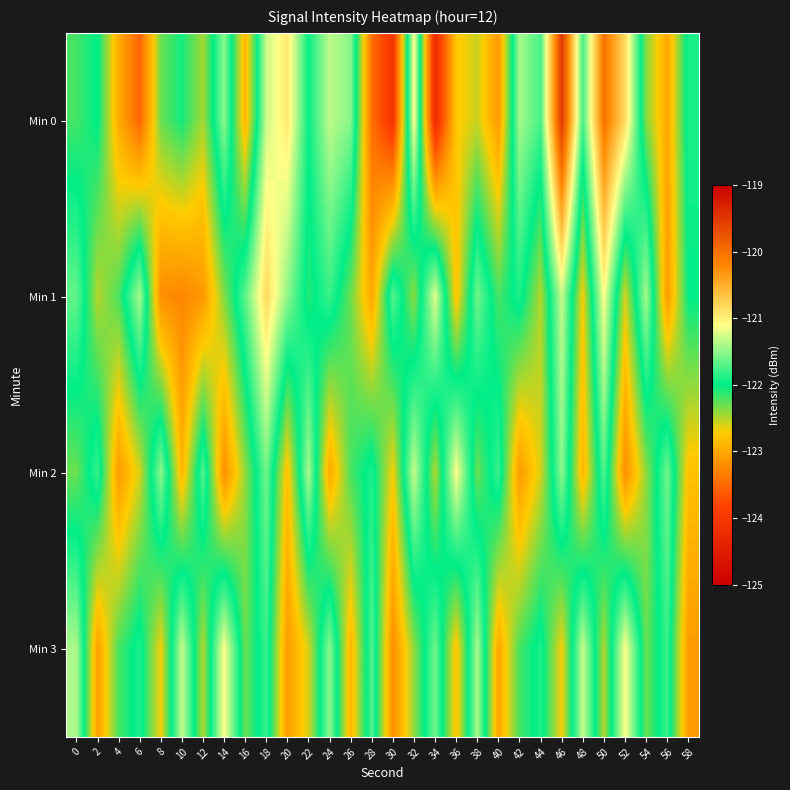

Reading right to left, list all the values displayed in this chart.

Min 0: 58=-121.9	56=-123.0	54=-122.4	52=-120.8	50=-120.0	48=-121.8	46=-119.5	44=-121.8	42=-121.4	40=-123.1	38=-122.6	36=-122.8	34=-124.2	32=-121.1	30=-124.0	28=-123.5	26=-121.5	24=-121.3	22=-122.0	20=-120.9	18=-121.3	16=-122.9	14=-121.5	12=-122.5	10=-122.0	8=-122.3	6=-123.5	4=-123.0	2=-122.0	0=-122.2
Min 1: 58=-122.0	56=-123.1	54=-121.4	52=-122.6	50=-121.1	48=-122.7	46=-121.3	44=-122.5	42=-121.9	40=-122.2	38=-121.6	36=-122.8	34=-121.2	32=-122.4	30=-121.7	28=-123.0	26=-122.3	24=-121.8	22=-122.1	20=-121.5	18=-120.8	16=-121.7	14=-122.4	12=-123.1	10=-123.3	8=-123.2	6=-121.4	4=-122.2	2=-122.5	0=-121.7
Min 2: 58=-122.8	56=-121.6	54=-122.4	52=-123.2	50=-121.7	48=-122.9	46=-121.5	44=-122.6	42=-123.1	40=-121.8	38=-122.3	36=-121.1	34=-122.5	32=-121.3	30=-122.7	28=-121.9	26=-122.2	24=-123.0	22=-121.4	20=-122.8	18=-121.6	16=-122.4	14=-123.2	12=-121.7	10=-122.9	8=-121.5	6=-122.6	4=-123.1	2=-121.8	0=-122.3
Min 3: 58=-123.1	56=-121.8	54=-122.3	52=-121.1	50=-122.5	48=-121.3	46=-122.7	44=-121.9	42=-122.2	40=-123.0	38=-121.4	36=-122.8	34=-121.6	32=-122.4	30=-123.2	28=-121.7	26=-122.9	24=-121.5	22=-122.6	20=-123.1	18=-121.8	16=-122.3	14=-121.1	12=-122.5	10=-121.3	8=-122.7	6=-121.9	4=-122.2	2=-123.0	0=-121.4